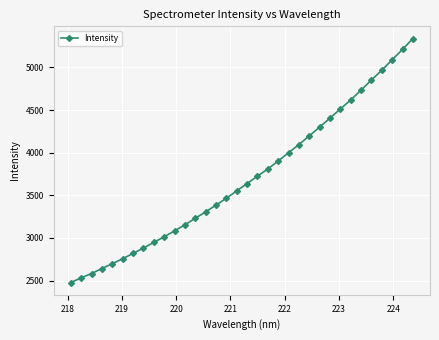

What is the value of the 26th point from the left?

4406.3